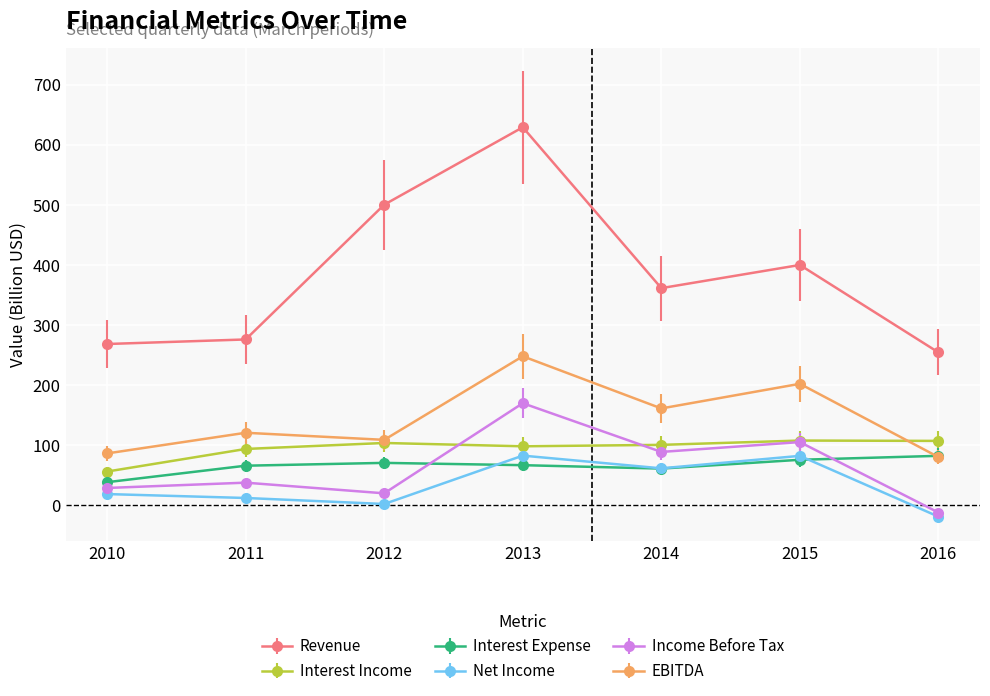

What is the value of the Interest Expense point at the 3rd from the left?

70.3